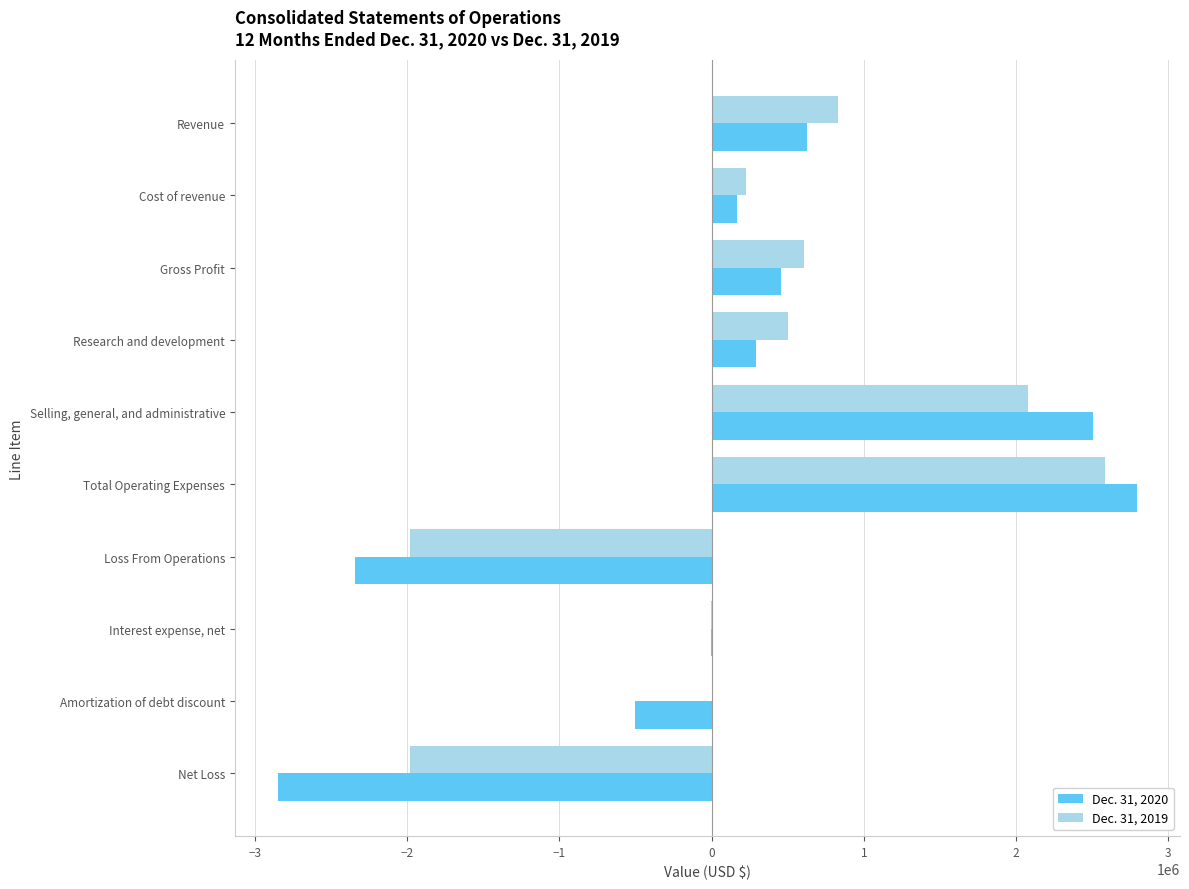

At which category does the chart reach its peak across all series?

Total Operating Expenses